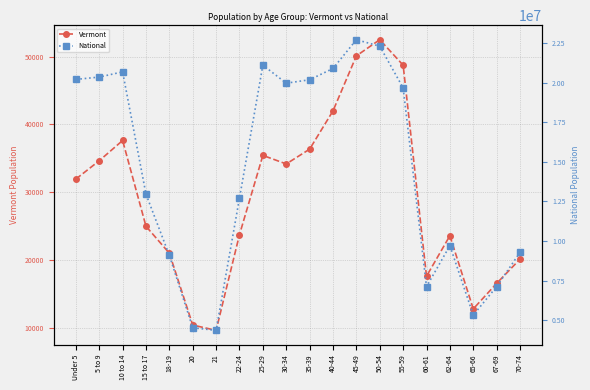

How many lines are shown in the chart?

2